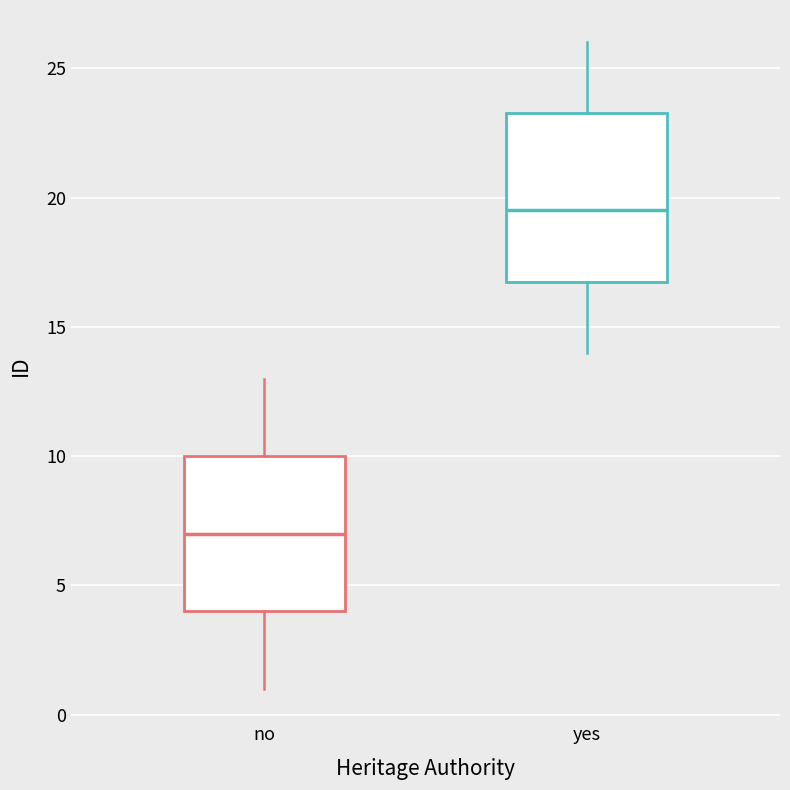

Reading left to right, read every box against the y-axis: the position of its median line, the range the box covers, and the ends of its whiskers. The values are not printed on the chart, so give them approximately, as read against the axis.

no: median 7.0, box 4.0 to 10.0, whiskers 1.0 to 13.0
yes: median 19.5, box 17.0 to 23.5, whiskers 14.0 to 26.0